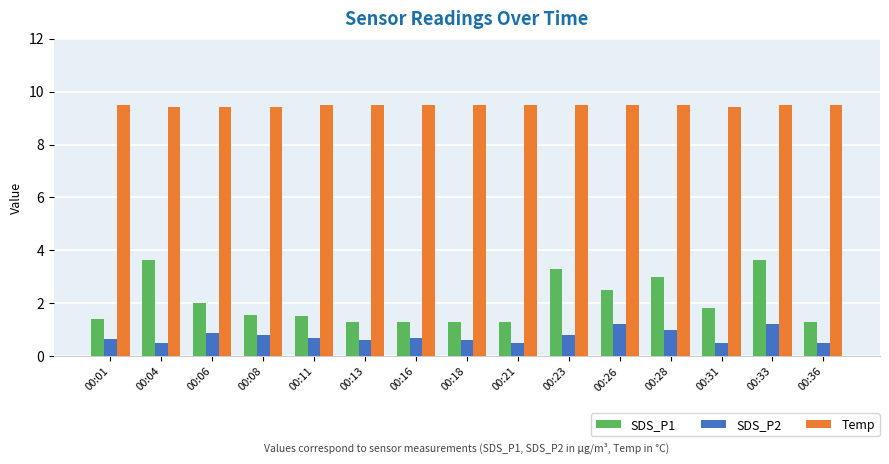

What is the total value across all series at 00:31?

11.7